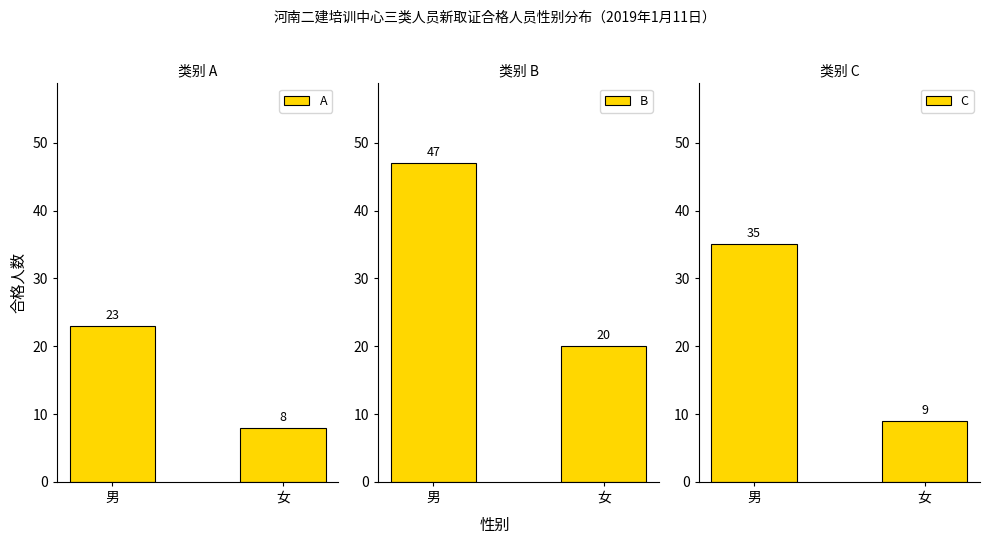

Where is C nearest to the value 22?

男